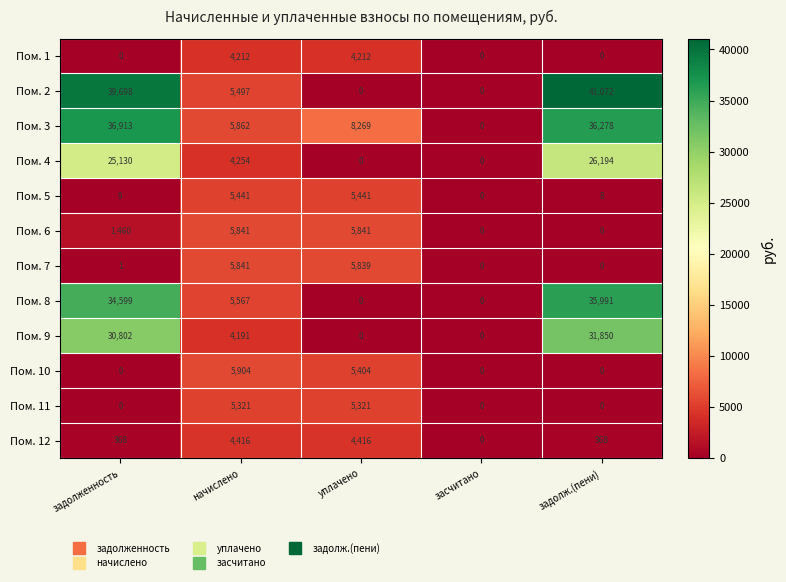

How many values in the Пом. 10 series exceed 0?

2